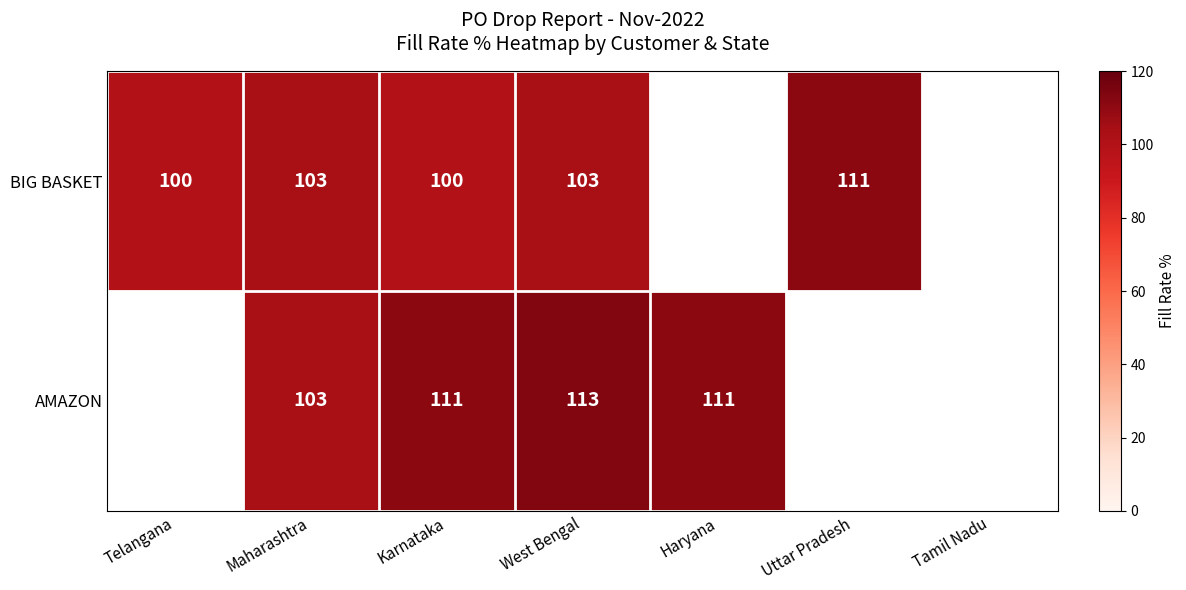

True or false: AMAZON has a value of 103 at Maharashtra.

True